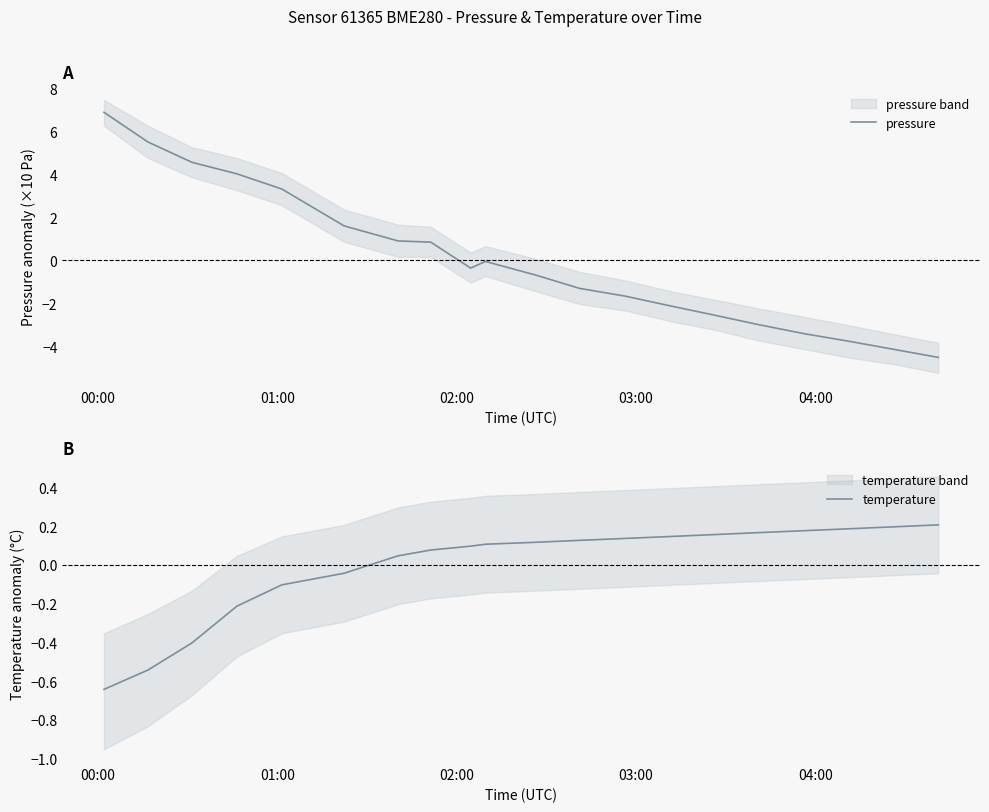

How many negative values does the pressure series have?

12